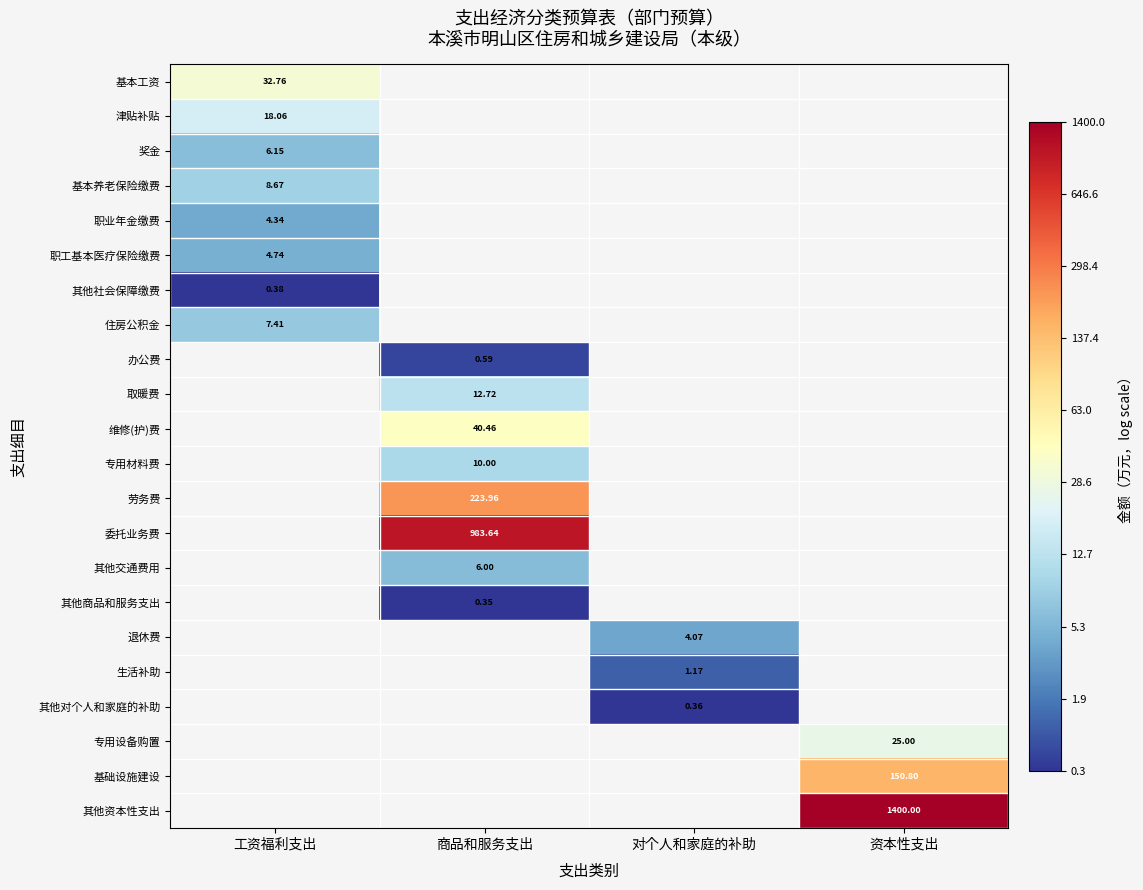

What is the greatest value displayed?

7.2